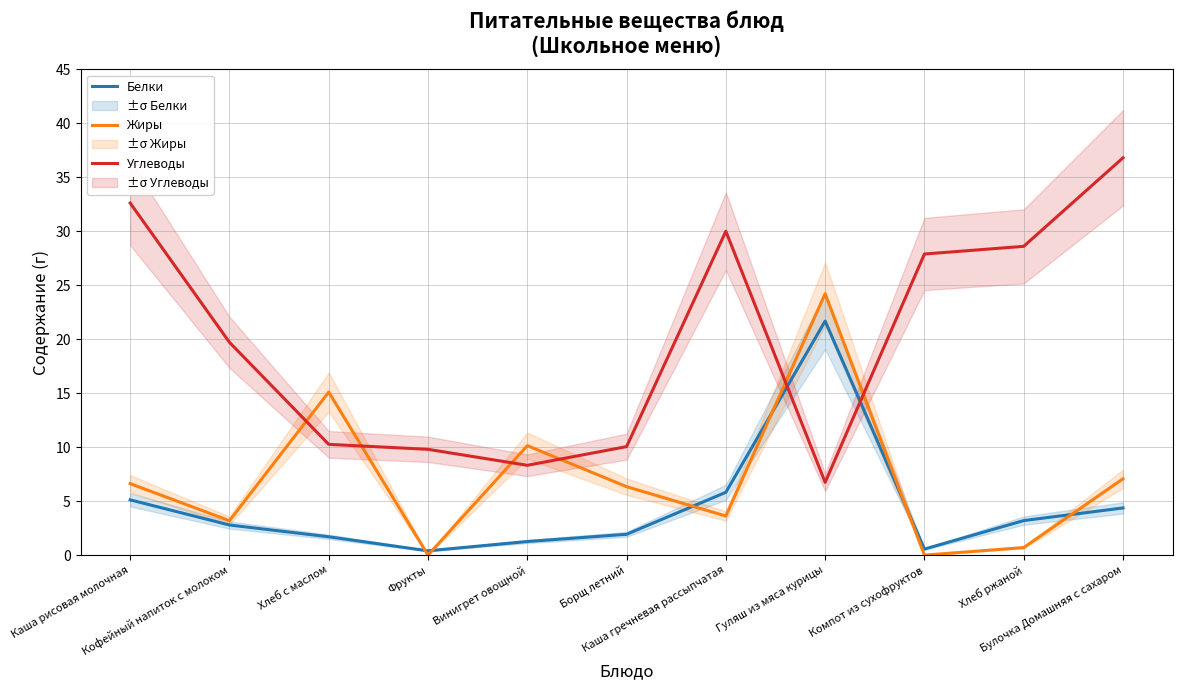

What is the approximate value of Углеводы at Каша гречневая рассыпчатая?

30.0